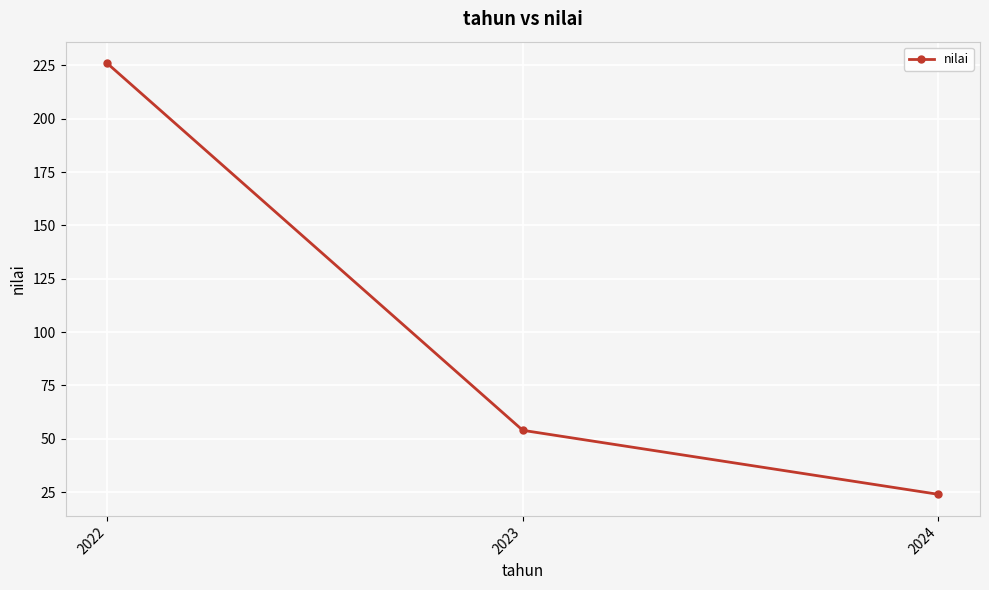

List the labels in order of value, largest first.

2022, 2023, 2024